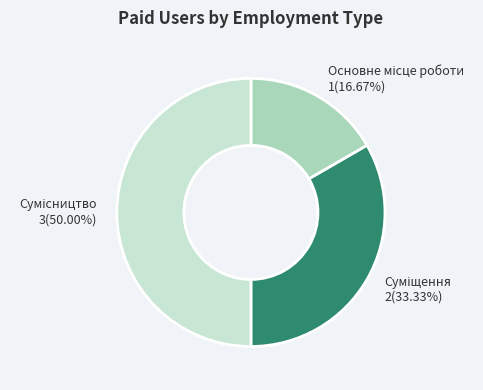

Does Суміщення represent more than half of the total?

No